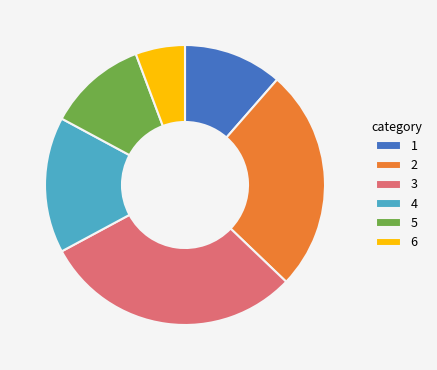

Combined, do 1 and 2 account for over 50%?

No